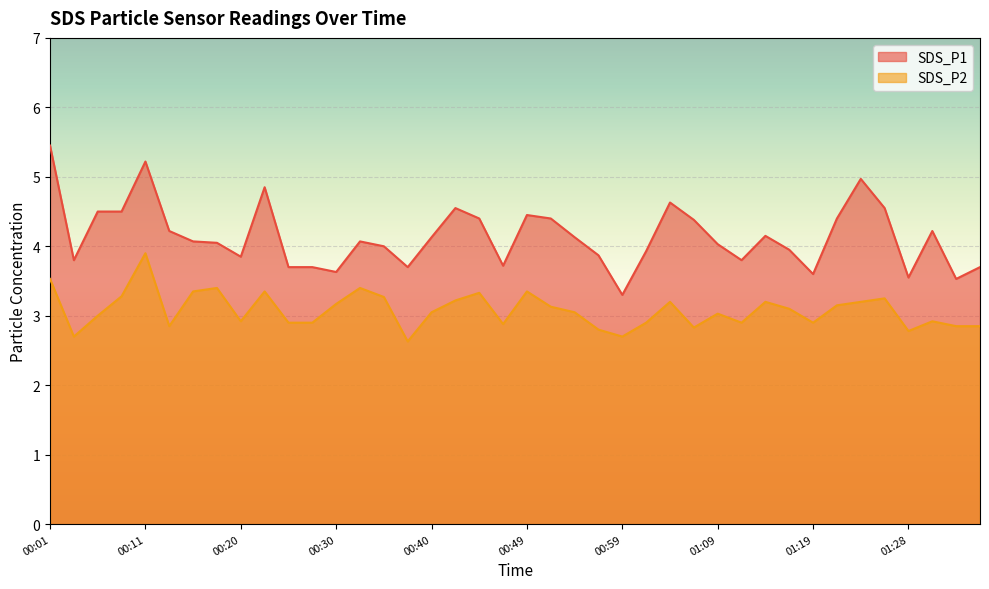

How many interior local peaks does the SDS_P1 series have?

9